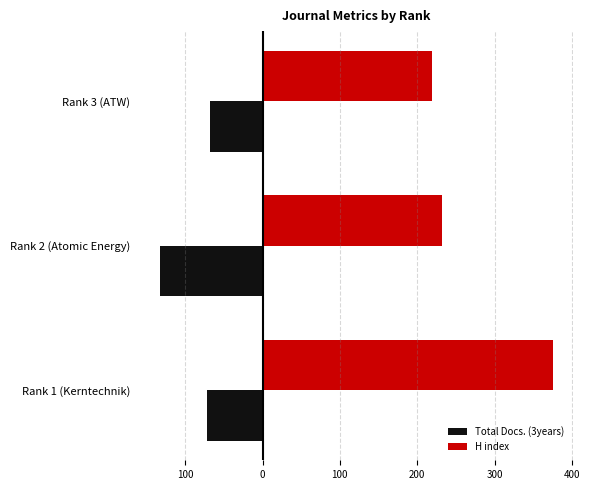

What are all the series names shown in the legend?

Total Docs. (3years), H index